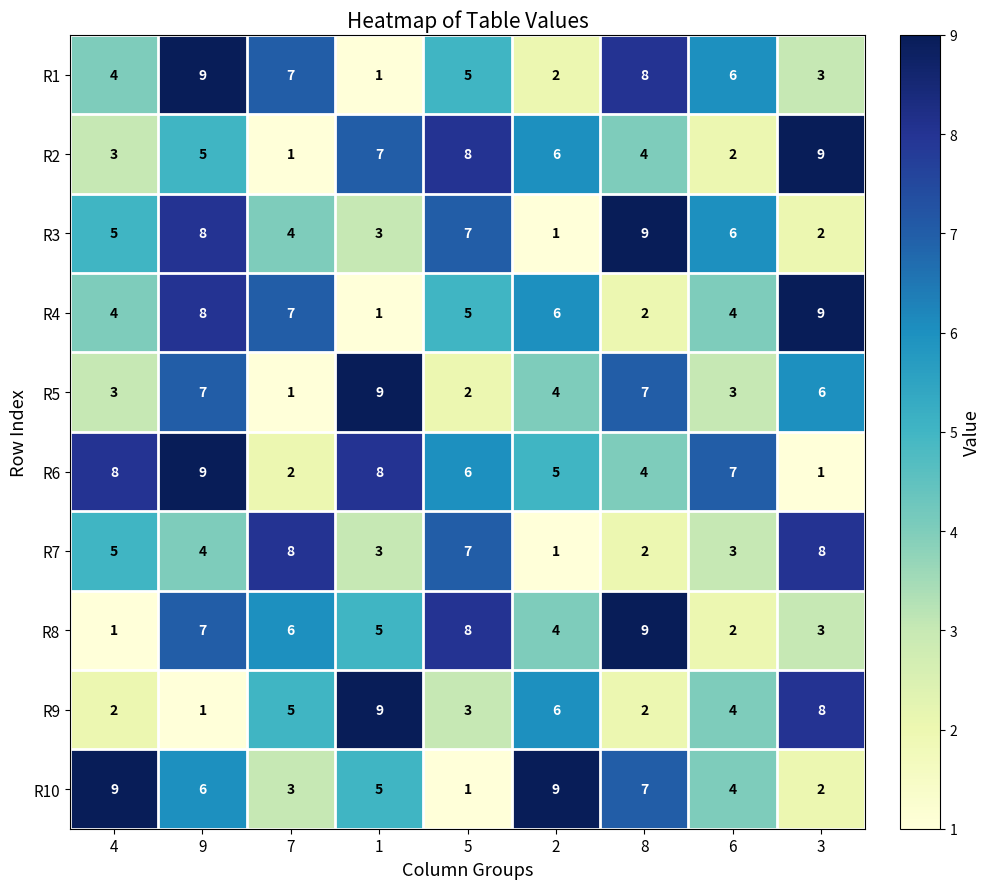

What value does the R5 series have at 6?

3